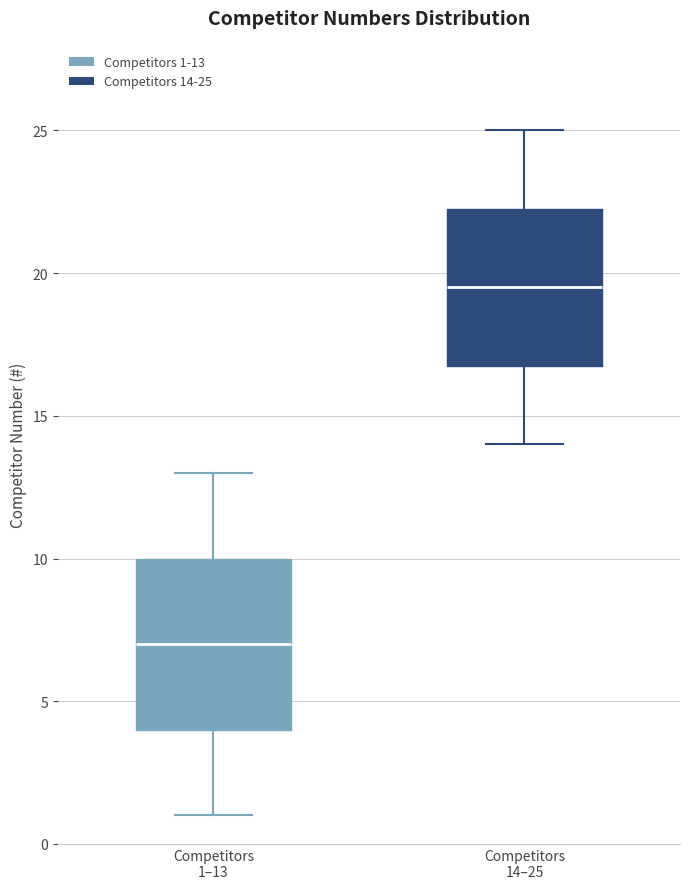

Comparing the boxes themselves (not the whiskers), which one is the tallest?

Competitors 1–13